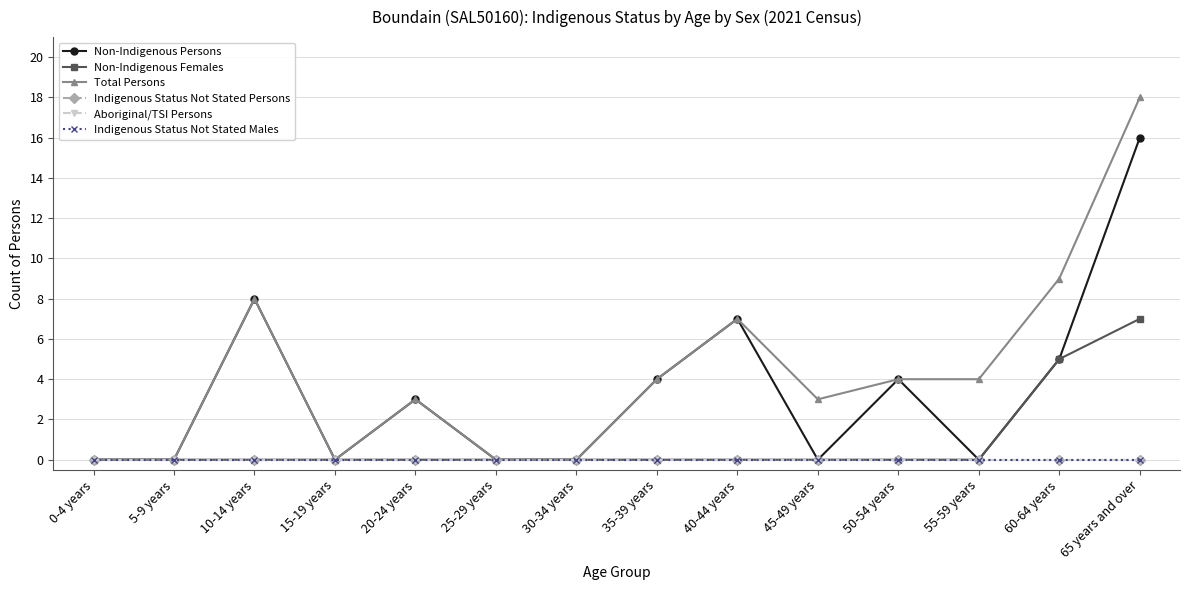

Is this an area chart (filled region under the line)?

No